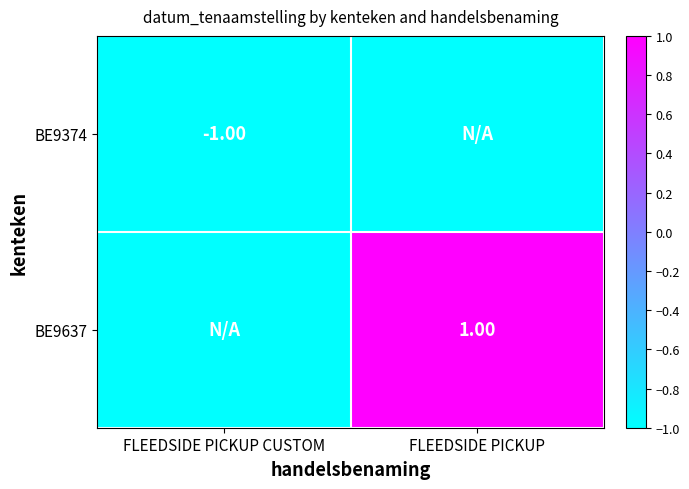

Which label corresponds to the smallest value in the chart?

FLEEDSIDE PICKUP CUSTOM